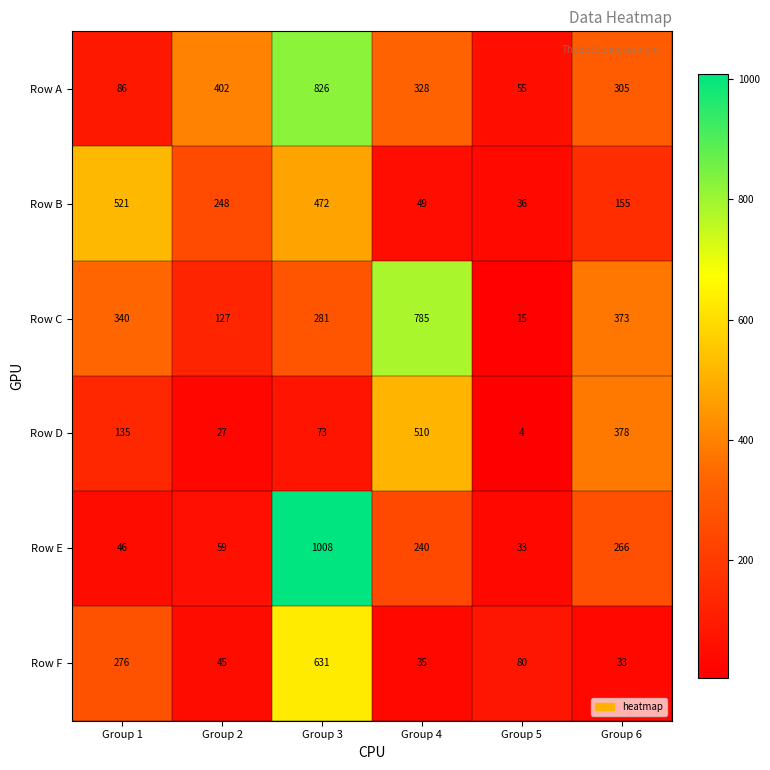

List the series in order of their peak value, highest first.

Row E, Row A, Row C, Row F, Row B, Row D